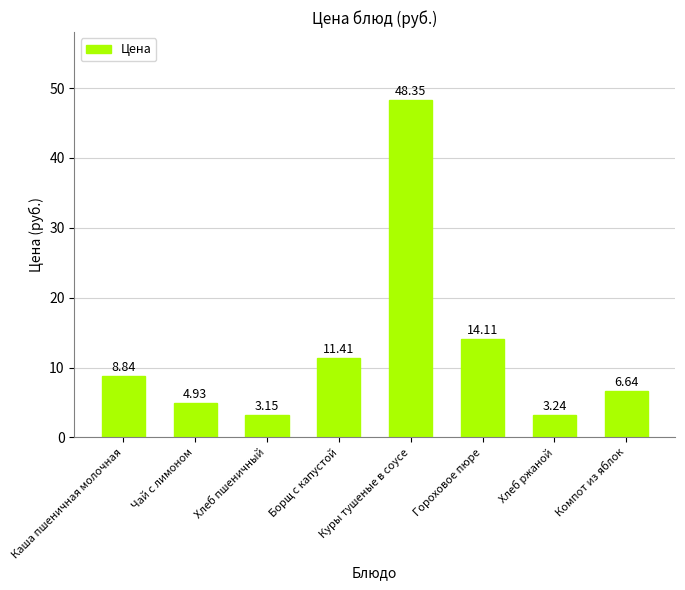

What is the maximum value shown in the chart?

48.4